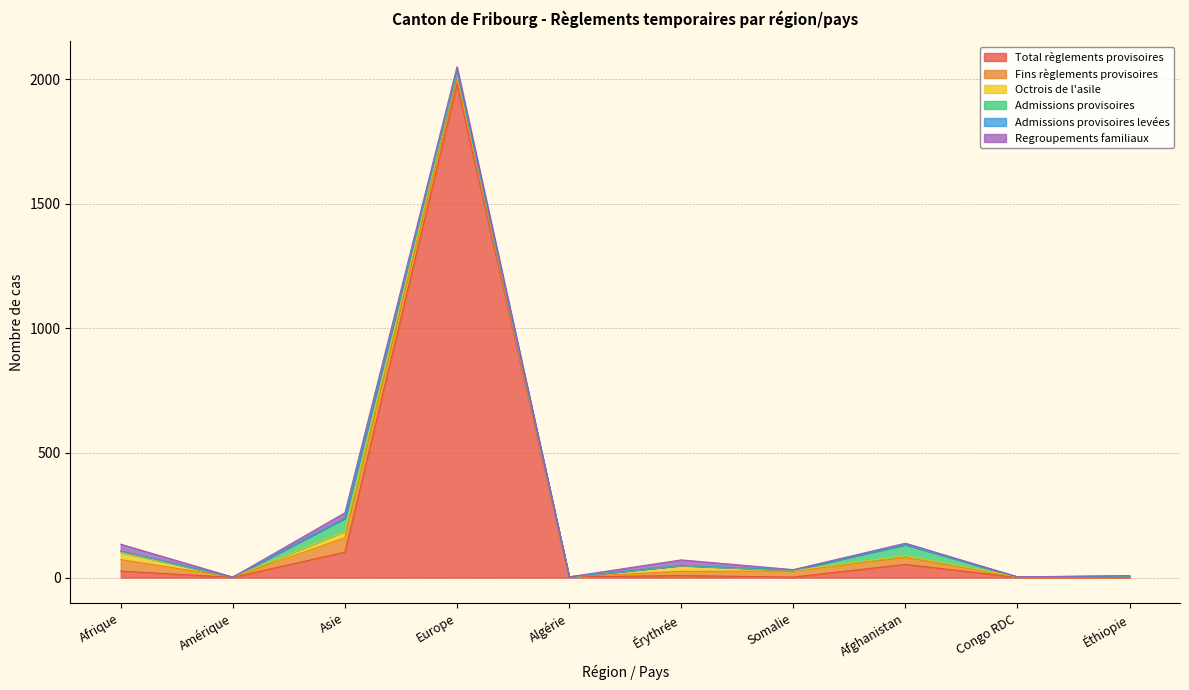

What is the value of the Fins règlements provisoires point at the 1st from the left?

46